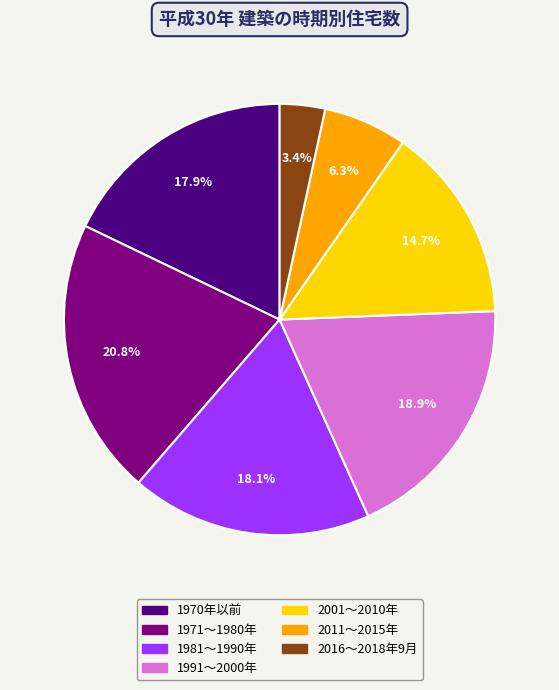

Does 1991～2000年 account for over 50% of the chart?

No